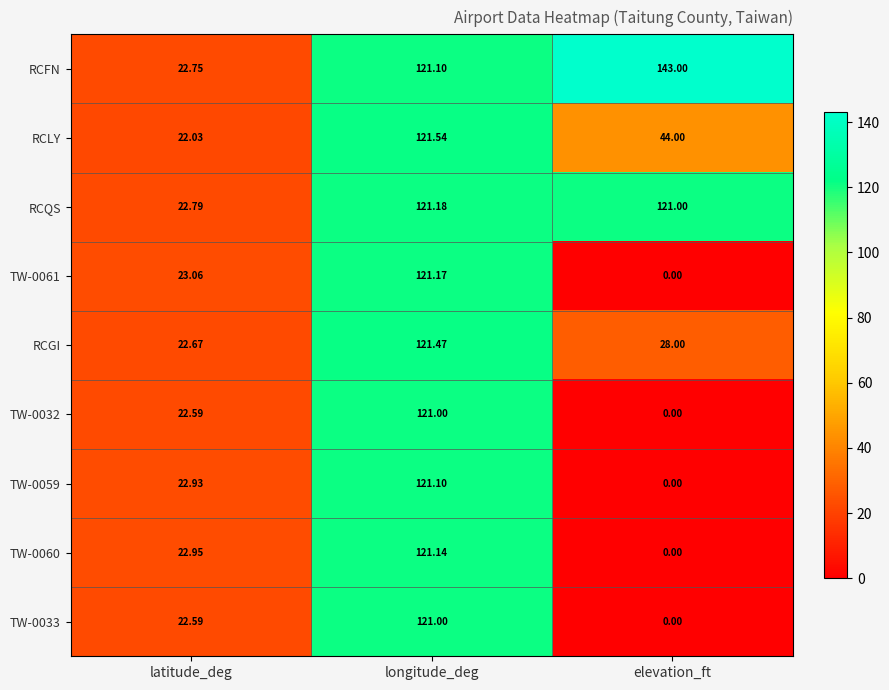

Rank the categories by RCFN value from highest to lowest.

elevation_ft, longitude_deg, latitude_deg